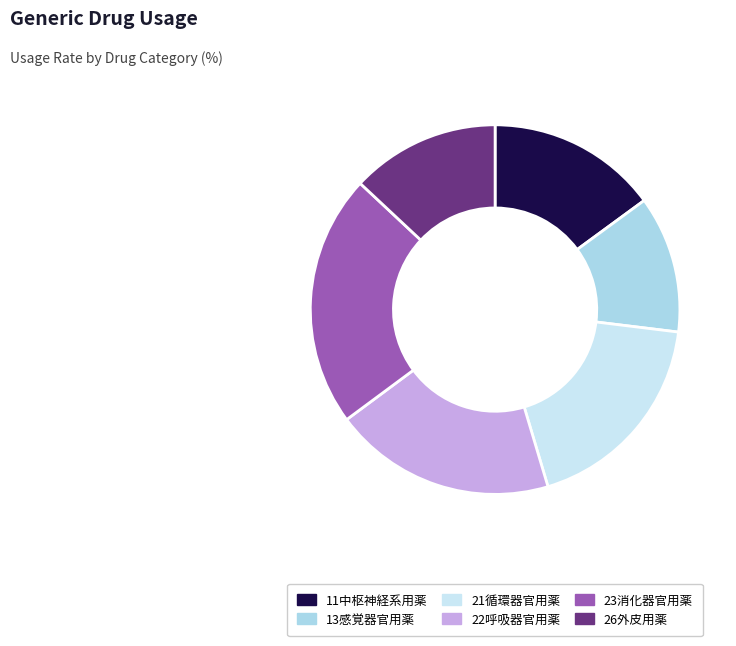

How many slices are in this pie chart?

6